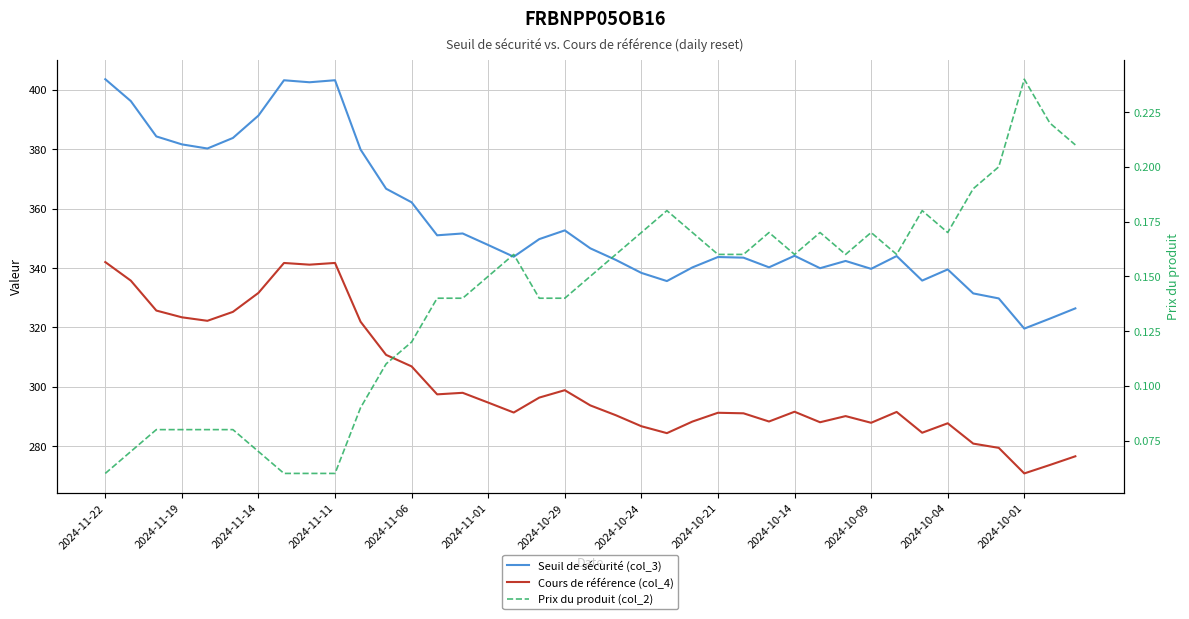

Which series has the largest range (max minus min)?

Seuil de sécurité (col_3)